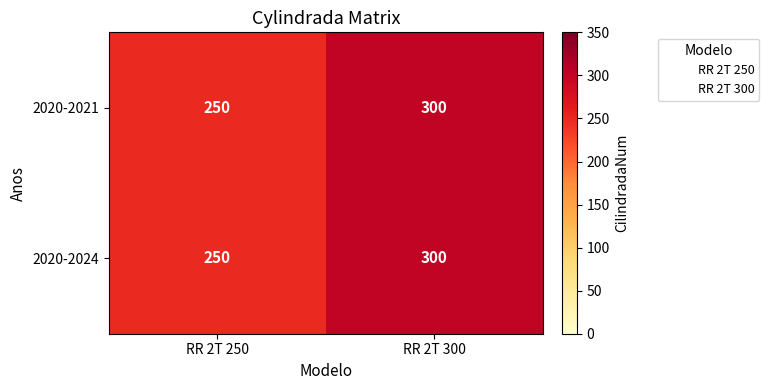

What is the total value across all series at RR 2T 250?

500